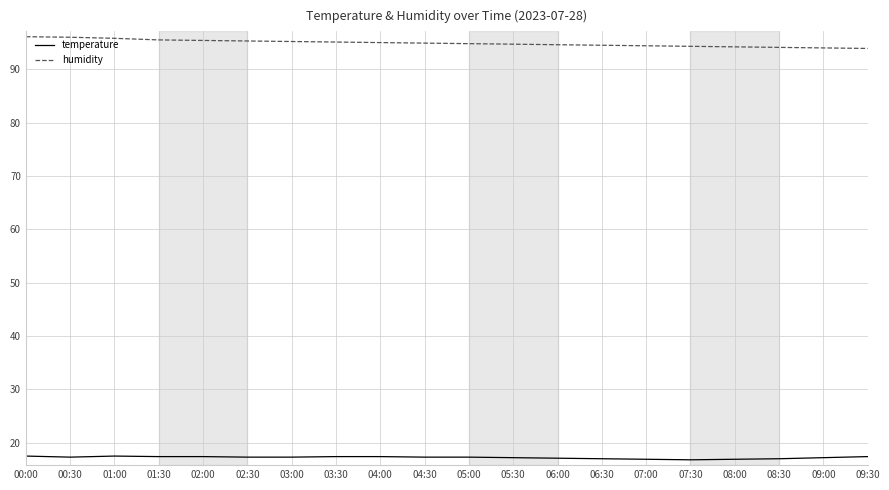

Rank the series by their average value, from highest to lowest.

humidity, temperature